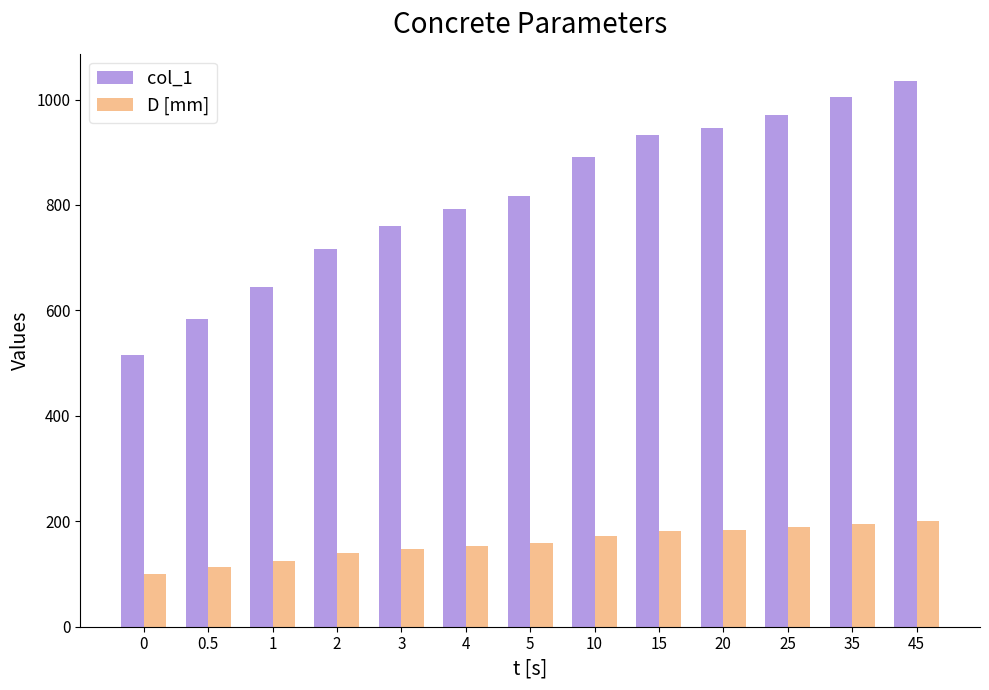

At 35, list the series in order from smallest to largest.

D [mm], col_1